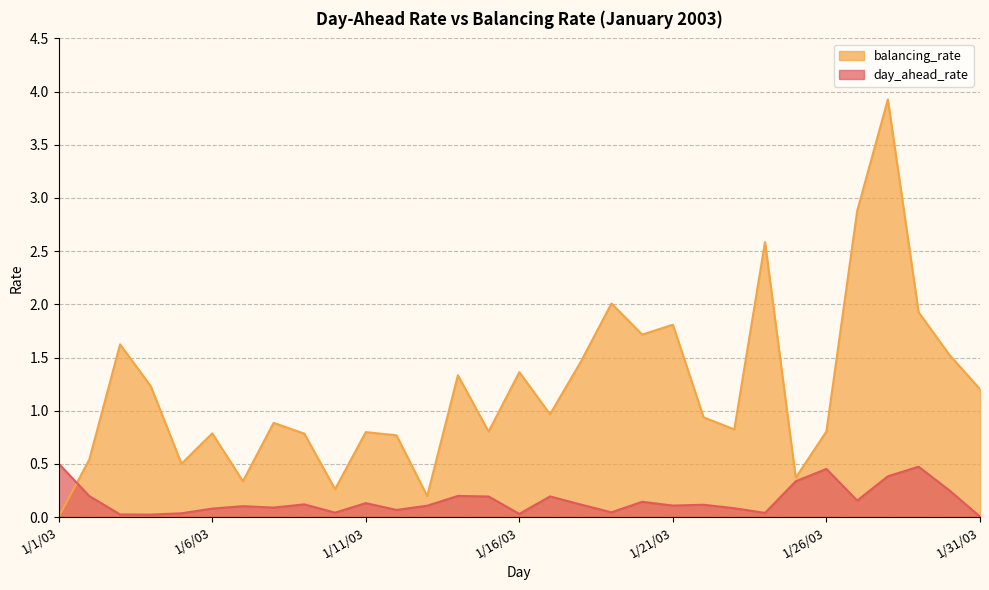

At which label does balancing_rate reach its minimum?

1/1/03